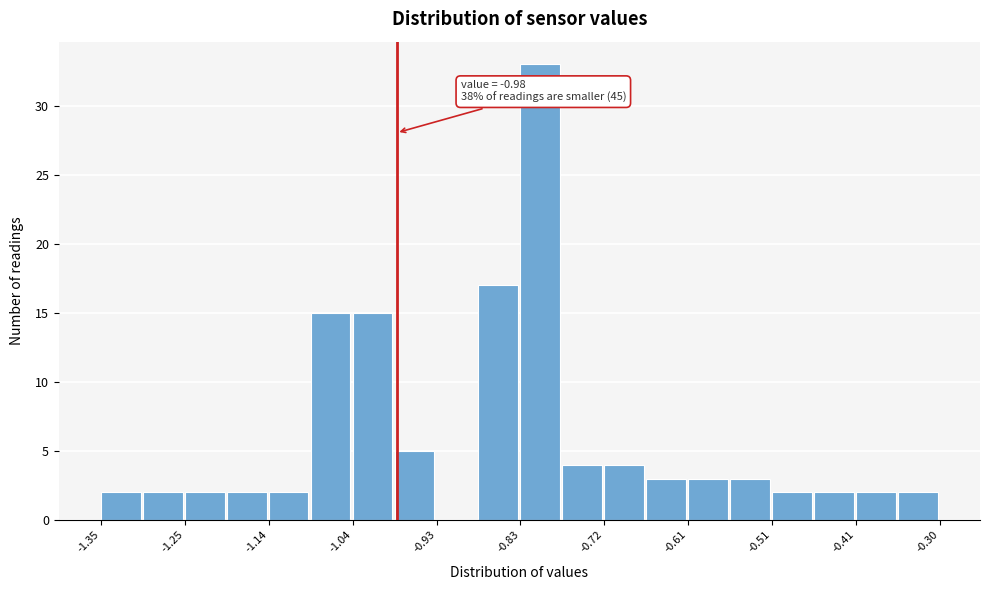

Read against the x-axis, roughly where is the centre of the tallest bar?

-0.80